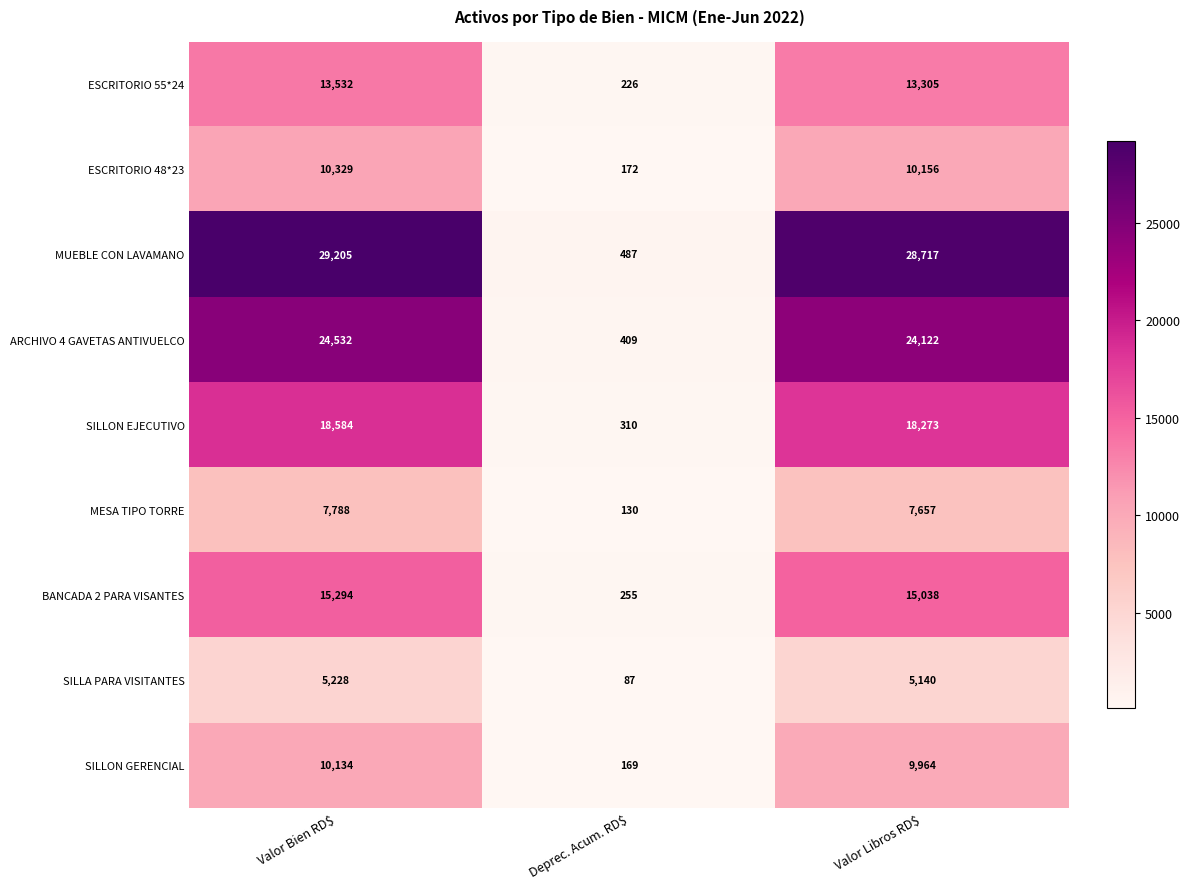

Which series has the largest total across all categories?

MUEBLE CON LAVAMANO